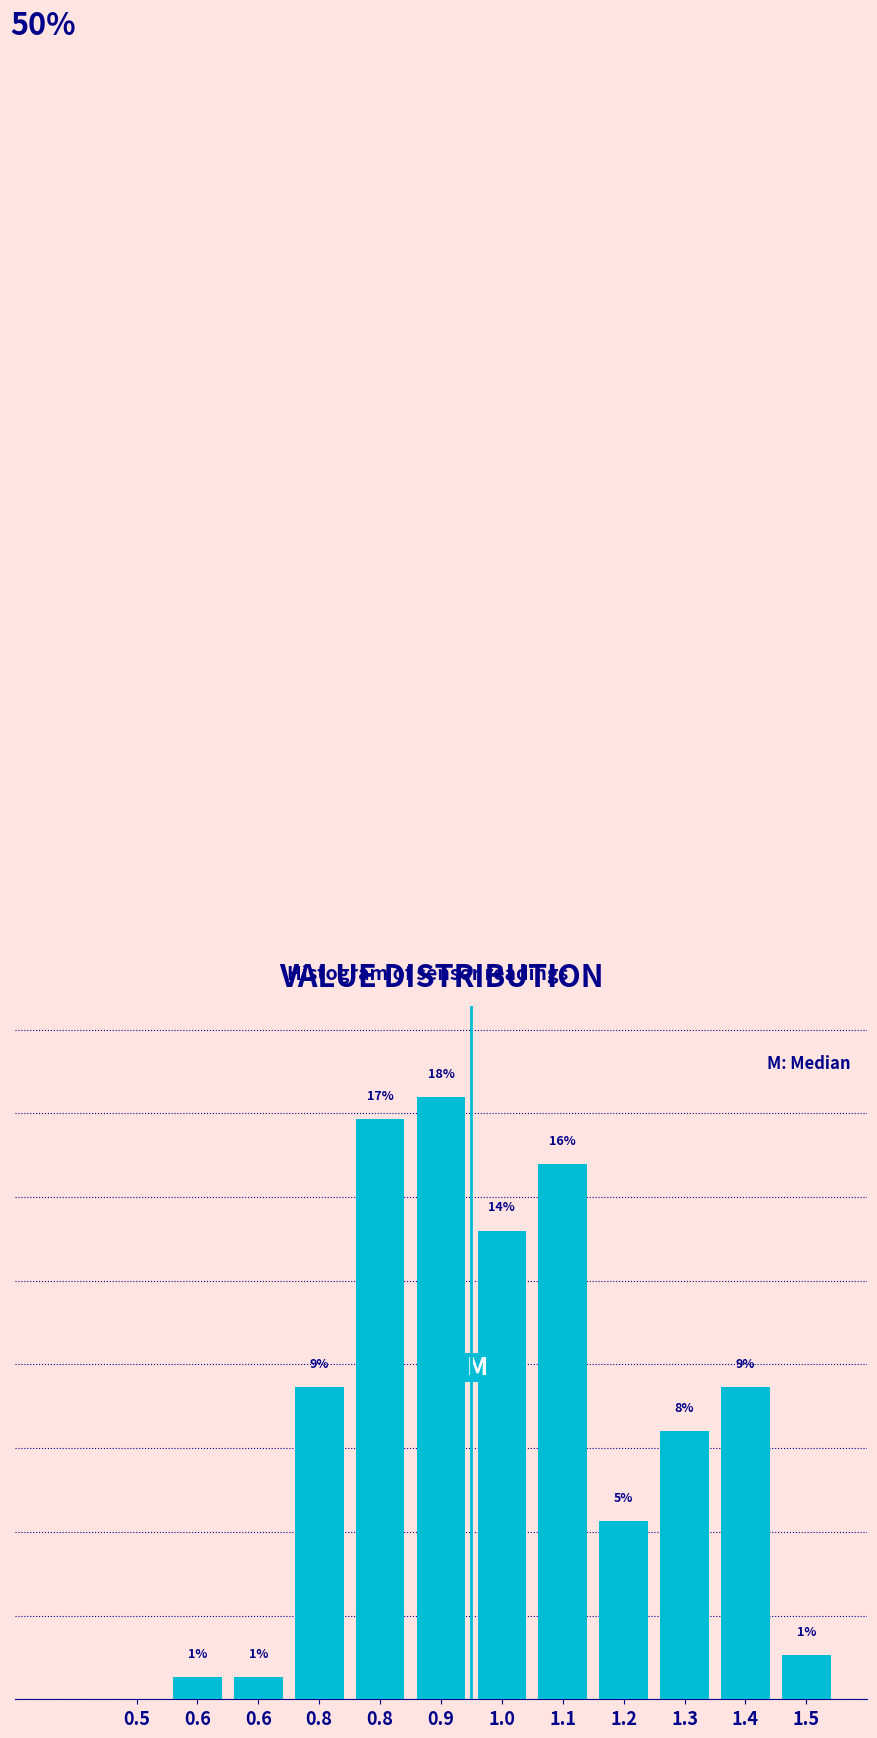

Are the bars horizontal?

No